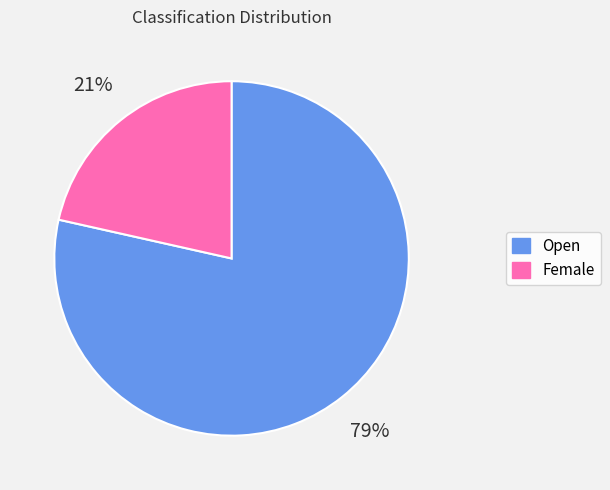

Between Open and Female, which is larger?

Open